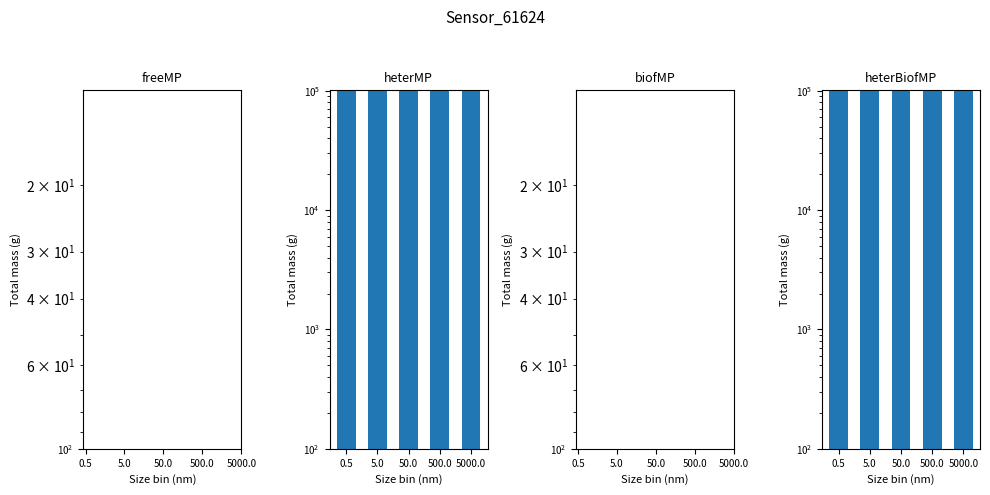

What is the label of the 2nd bar from the right?

500.0